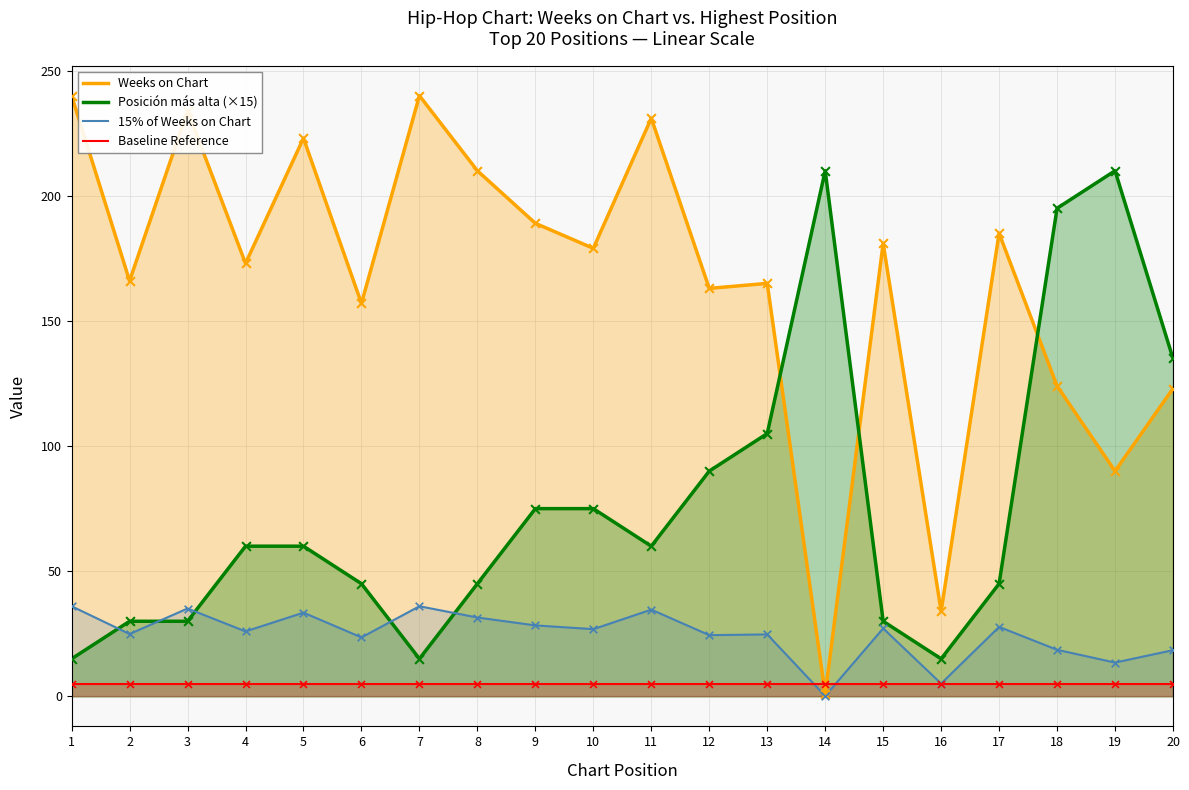

Which series has the widest spread of Y values?

Weeks on Chart